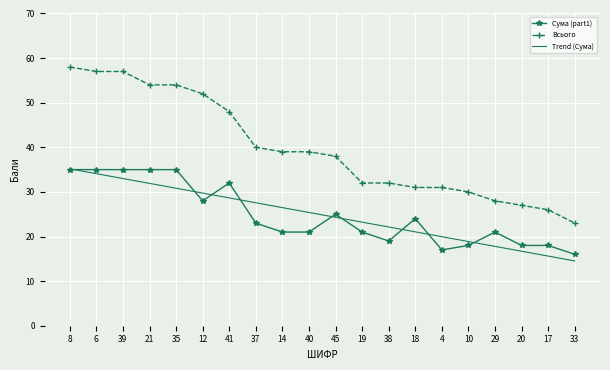

At 14, list the series in order from largest to smallest.

Всього, Trend (Сума), Сума (part1)